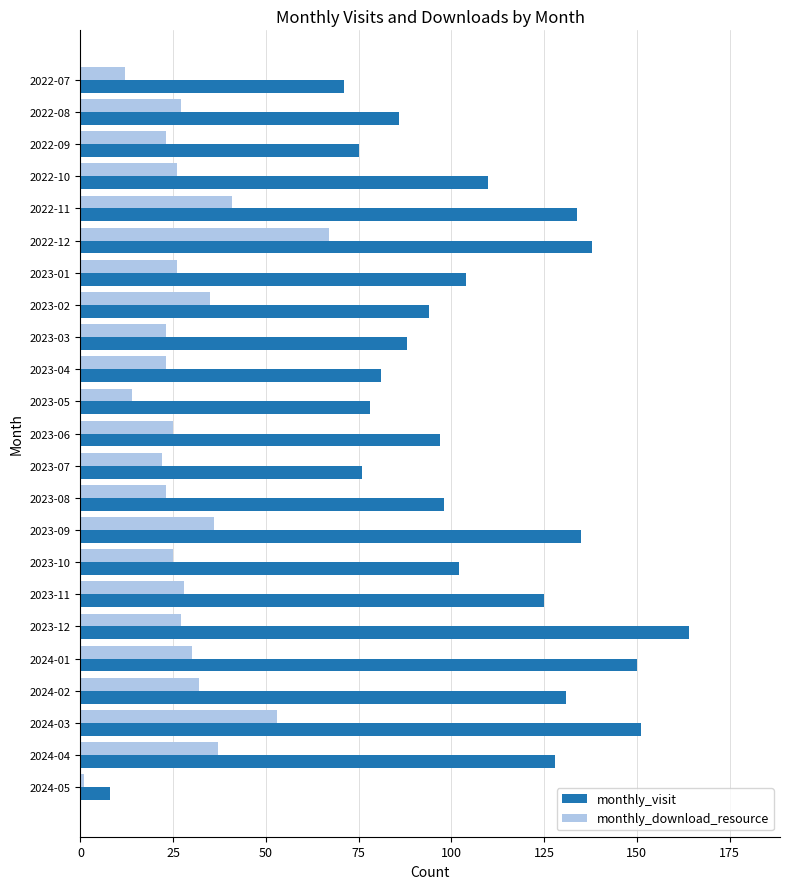

List the series in order of their peak value, highest first.

monthly_visit, monthly_download_resource